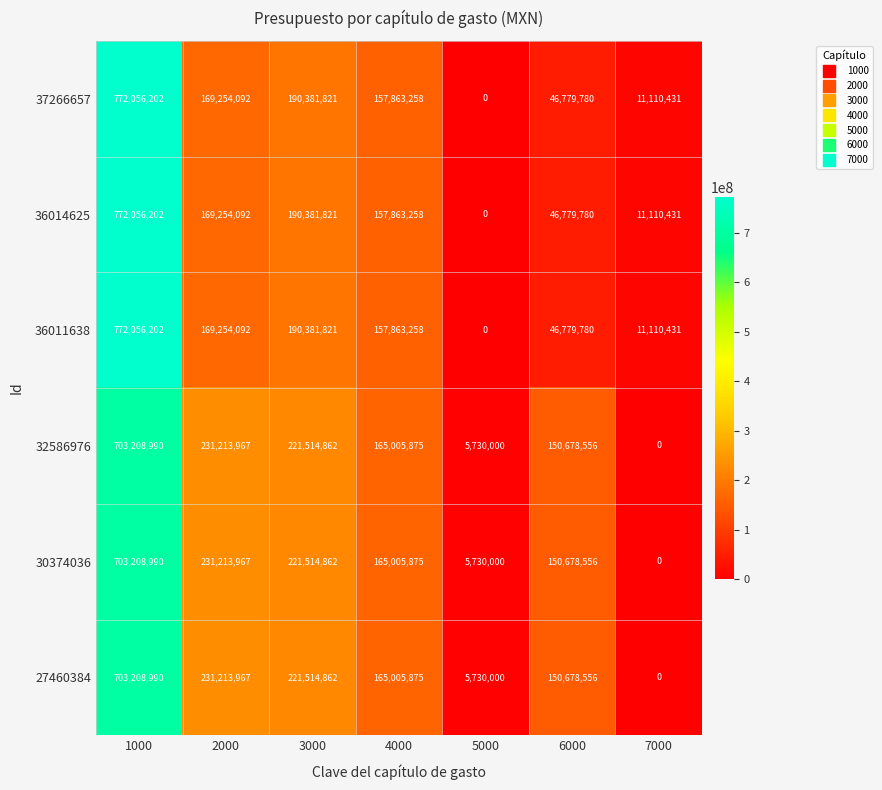

At how many categories does at least one series exceed 434905253?

1